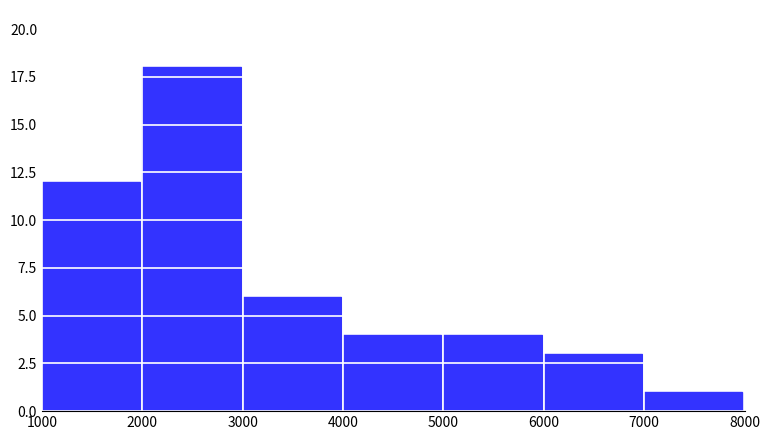

Over which range of the x-axis is the bar tallest?

2000 to 3000